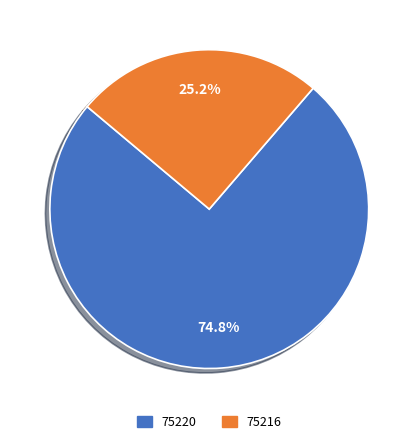

What is the smallest slice in the pie chart?

75216